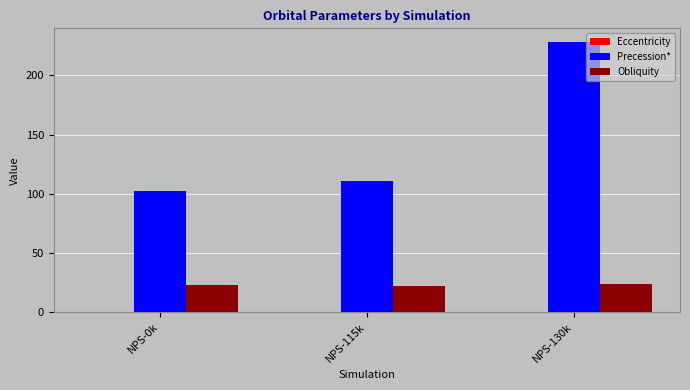

What is the total value across all series at NPS-130k?

252.6